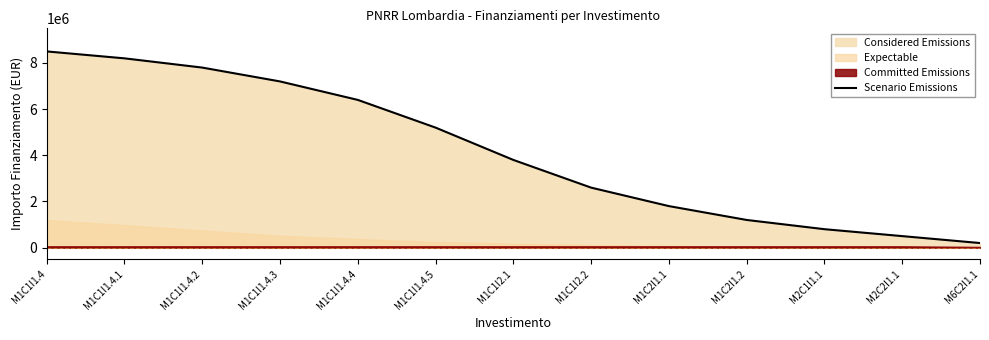

Where is Scenario Emissions nearest to the value 4350000?

M1C1I2.1